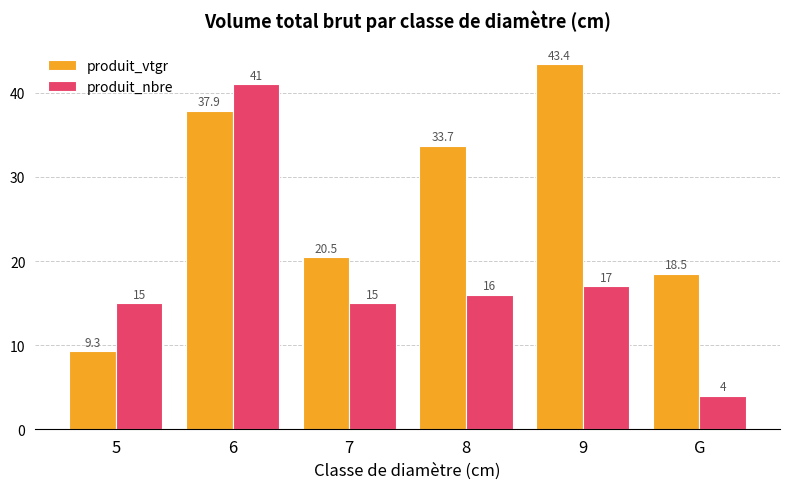

What is the greatest value displayed?

43.4